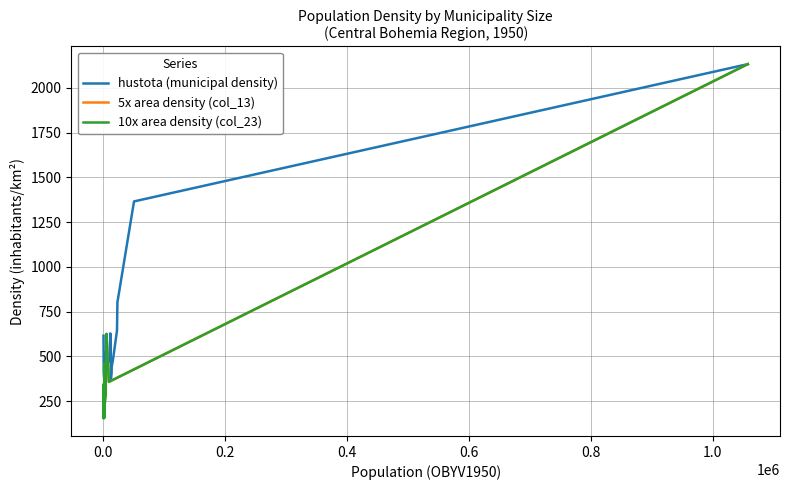

Between 5272 and 3162, which is larger?

5272